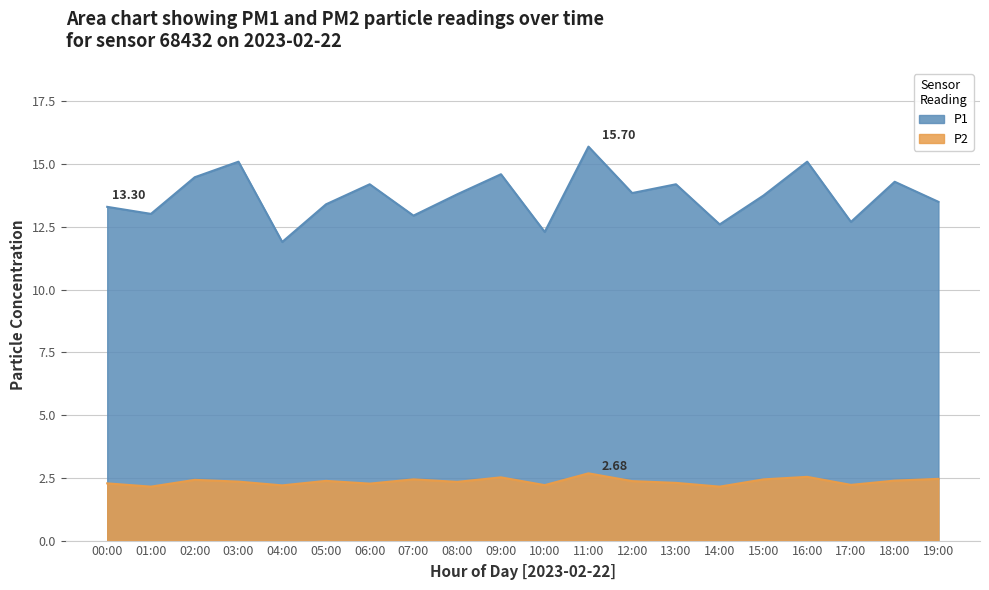

The P1 series shows 3.3 at 16:00. True or false?

False